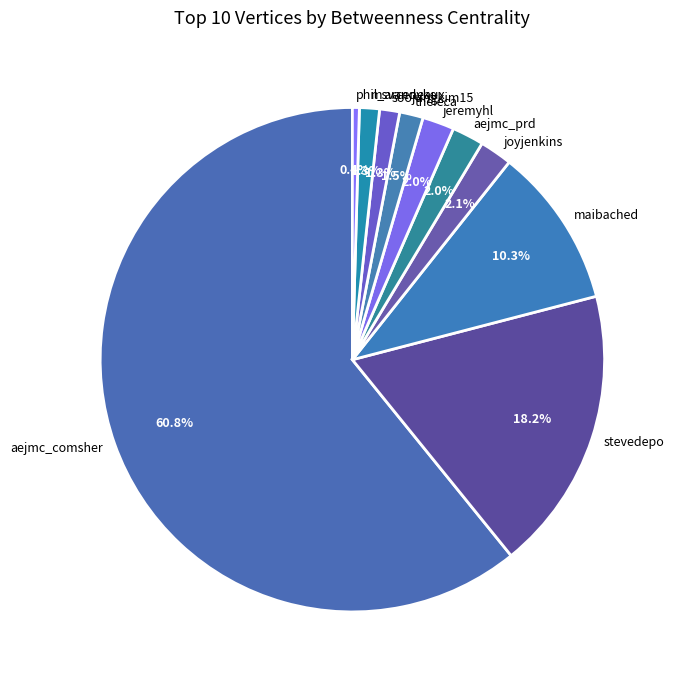

To the nearest percent, what portion does soojungkim15 represent?

1%